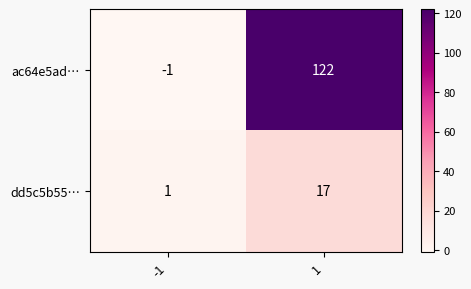

What is the total value across all series at 1?

139